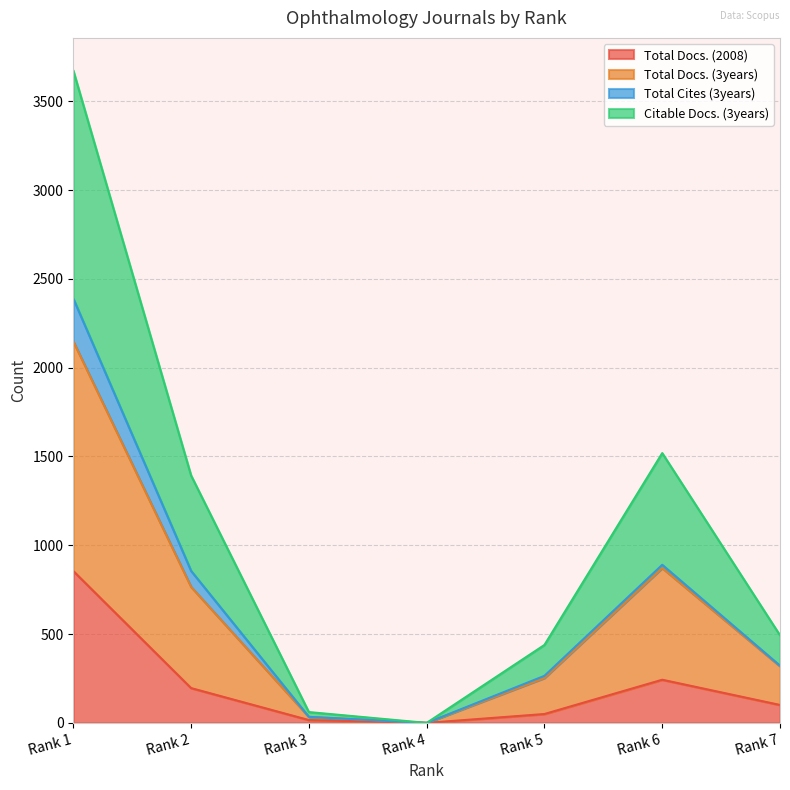

True or false: Citable Docs. (3years) and Total Docs. (2008) intersect in this chart.

False